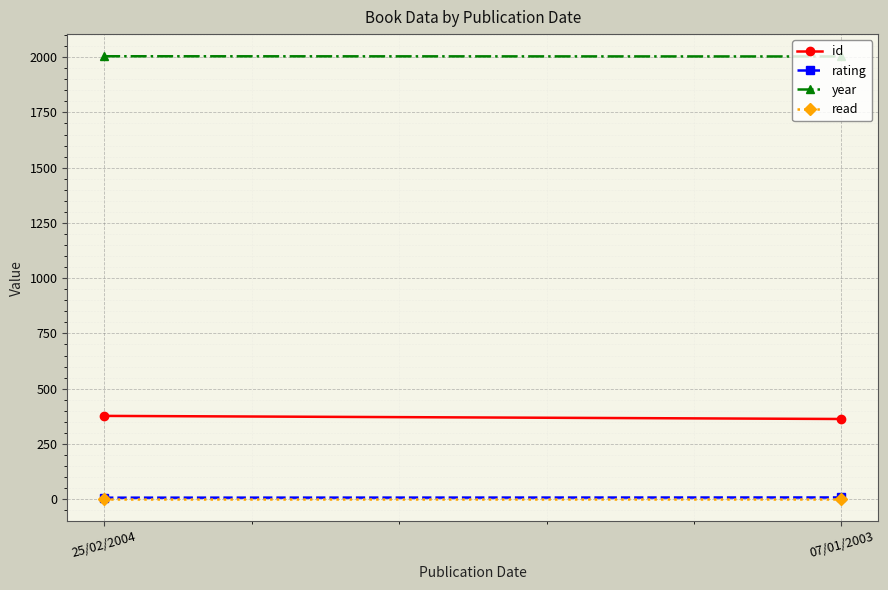

Which label corresponds to the largest value in the chart?

25/02/2004